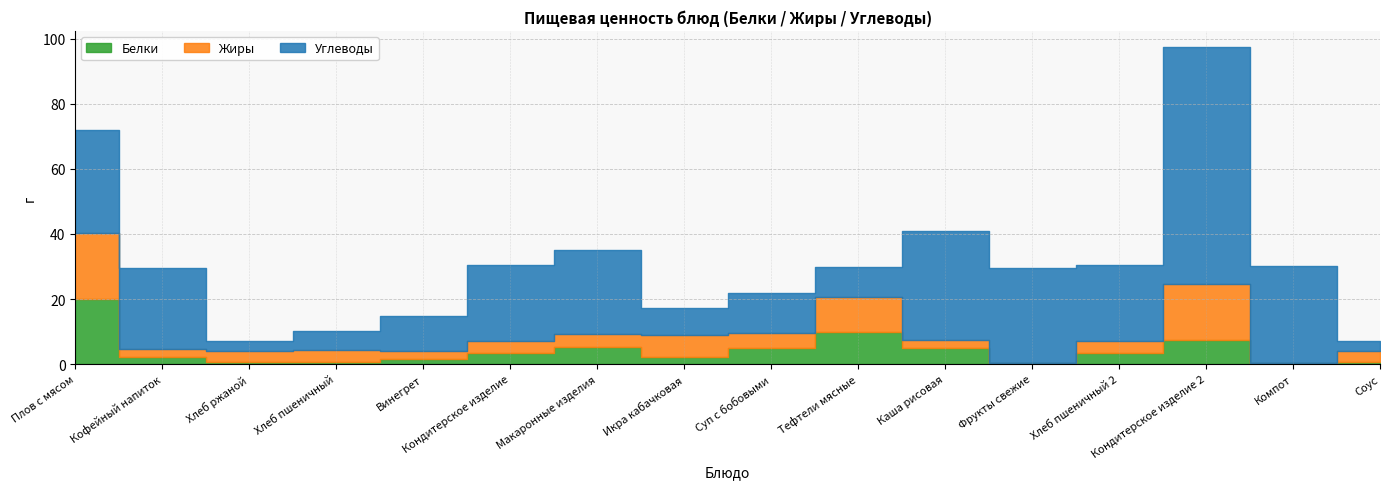

Which series has the largest range (max minus min)?

Углеводы